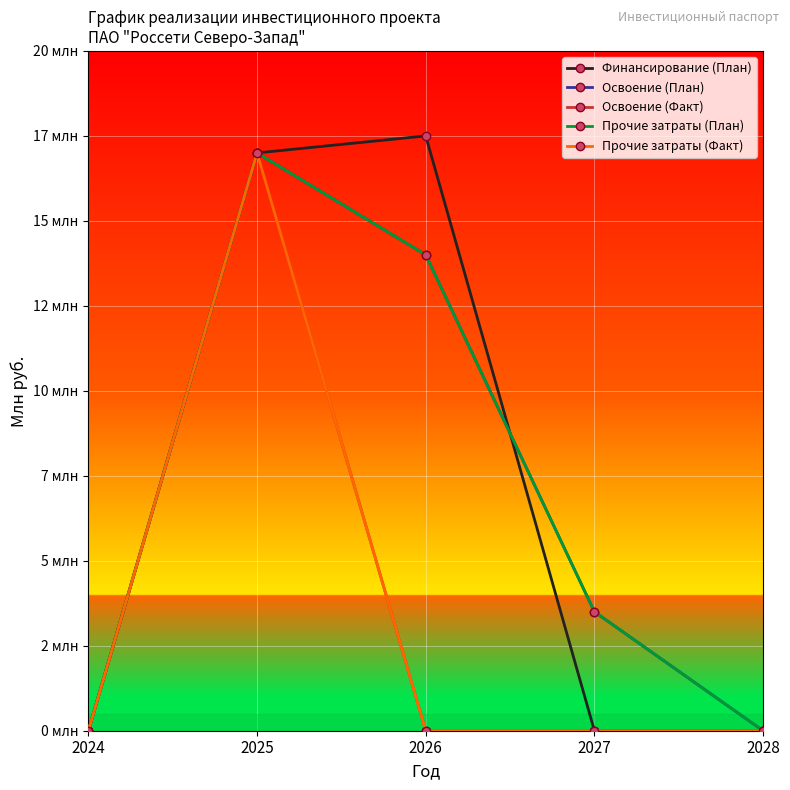

What is the difference between the Освоение (План) values at 2028 and 2026?

14.0